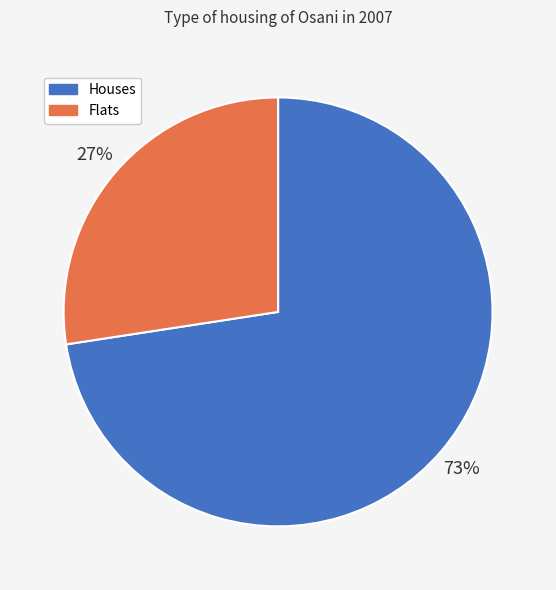

To the nearest percent, what is the average slice percentage?

50%